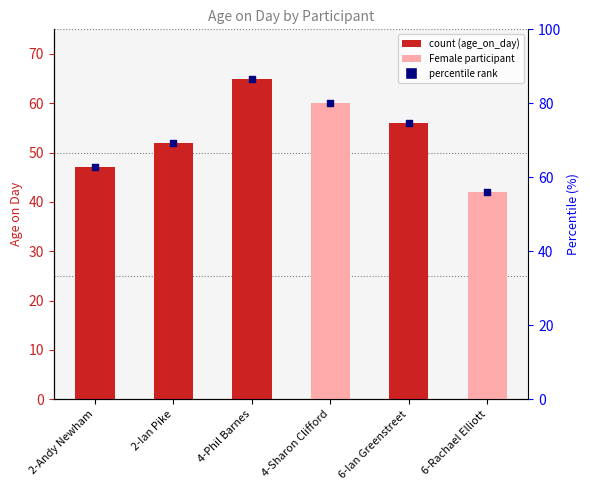

Which series has the largest Y range (max minus min)?

percentile rank